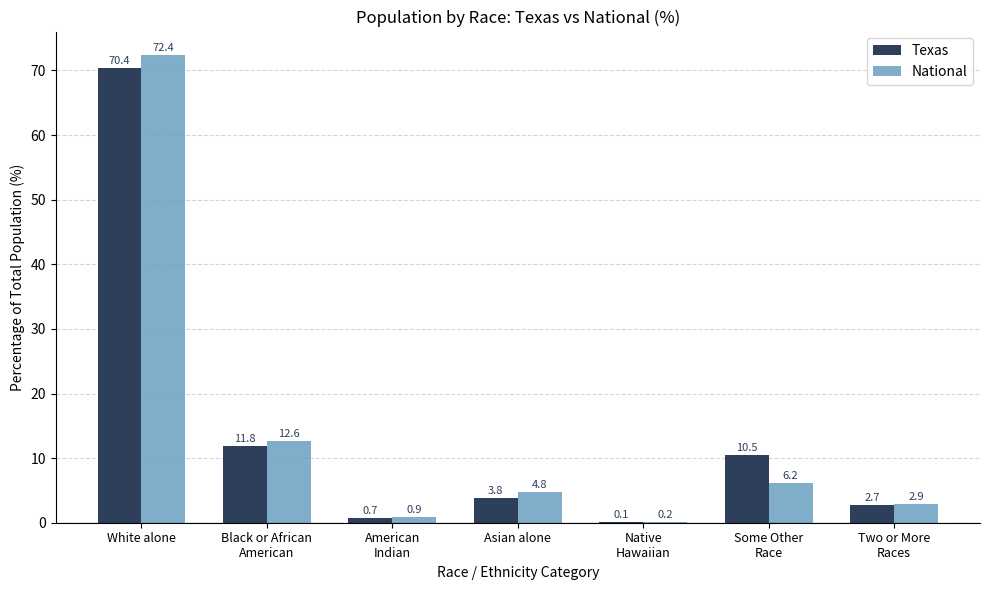

At which category is the sum across all series the highest?

White alone